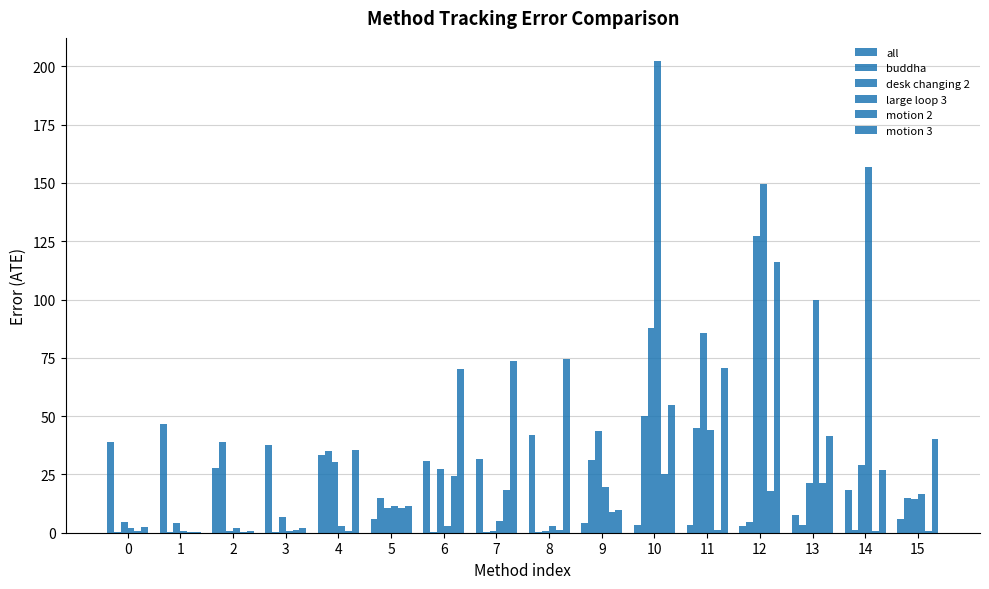

Which series has the widest spread of values?

large loop 3